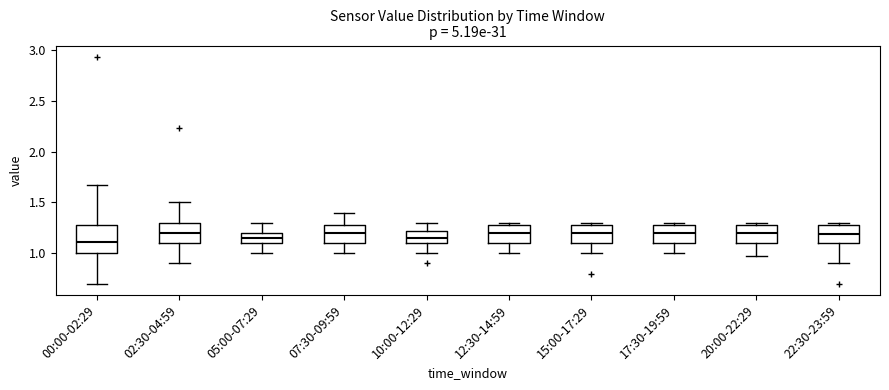

Where is the lower edge of the box for 05:00-07:29 on the y-axis? The values are not printed on the chart, so give them approximately, as read against the axis.

1.10